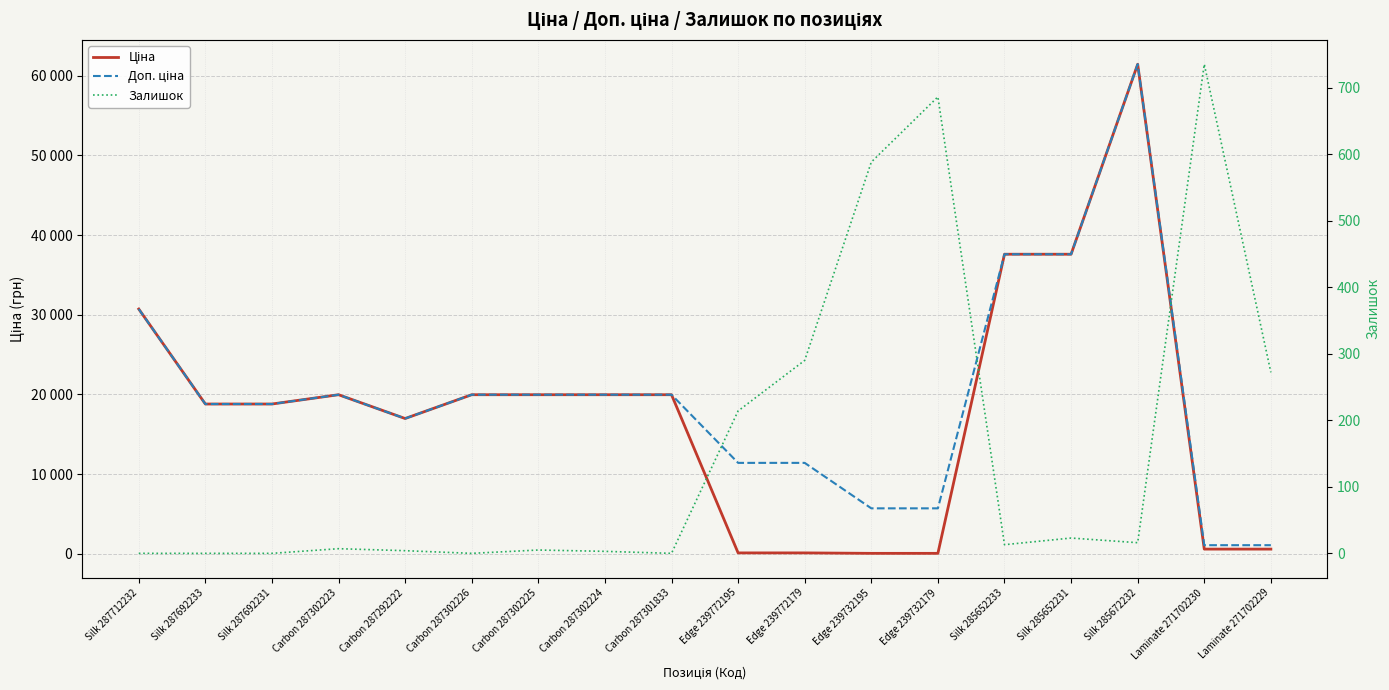

True or false: Доп. ціна and Ціна cross at least once.

False